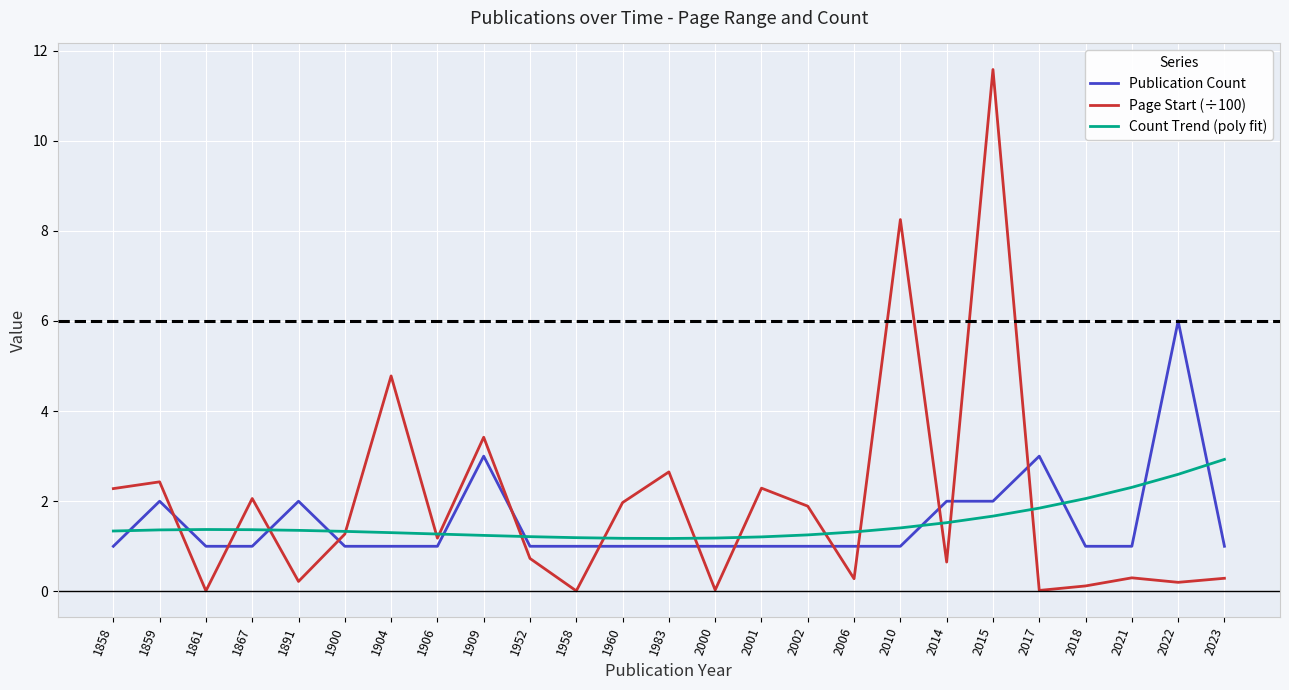

Read the Page Start (÷100) value at 1900.

1.3